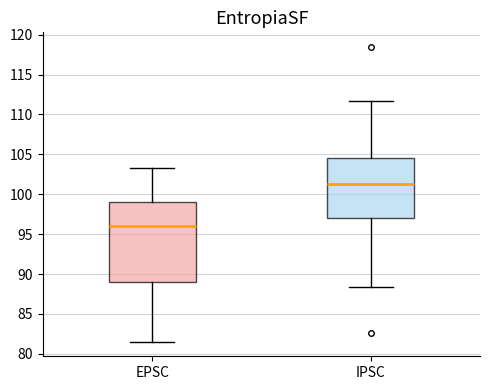

Which box has the highest median line?

IPSC